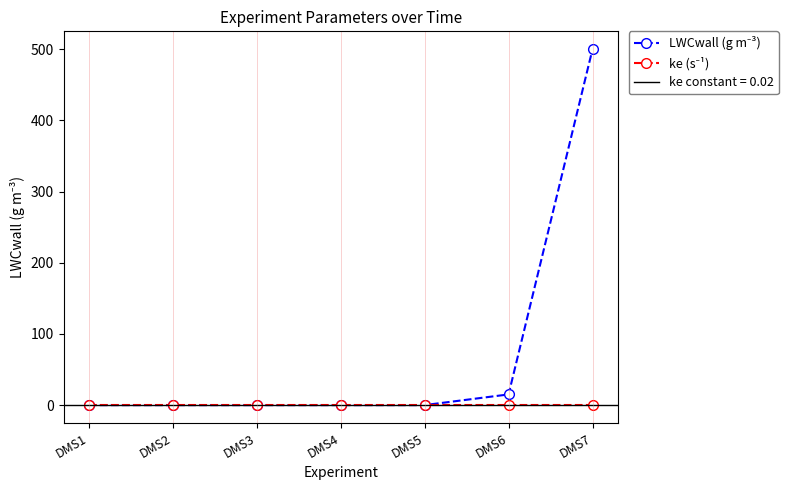

Reading left to right, extract all data points from this chart.

LWCwall (g m⁻³): DMS1=0.0	DMS2=0.0	DMS3=0.0	DMS4=0.0	DMS5=0.0	DMS6=15.0	DMS7=500.0
ke (s⁻¹): DMS1=0.0	DMS2=0.0	DMS3=0.0	DMS4=0.0	DMS5=0.0	DMS6=0.0	DMS7=0.0